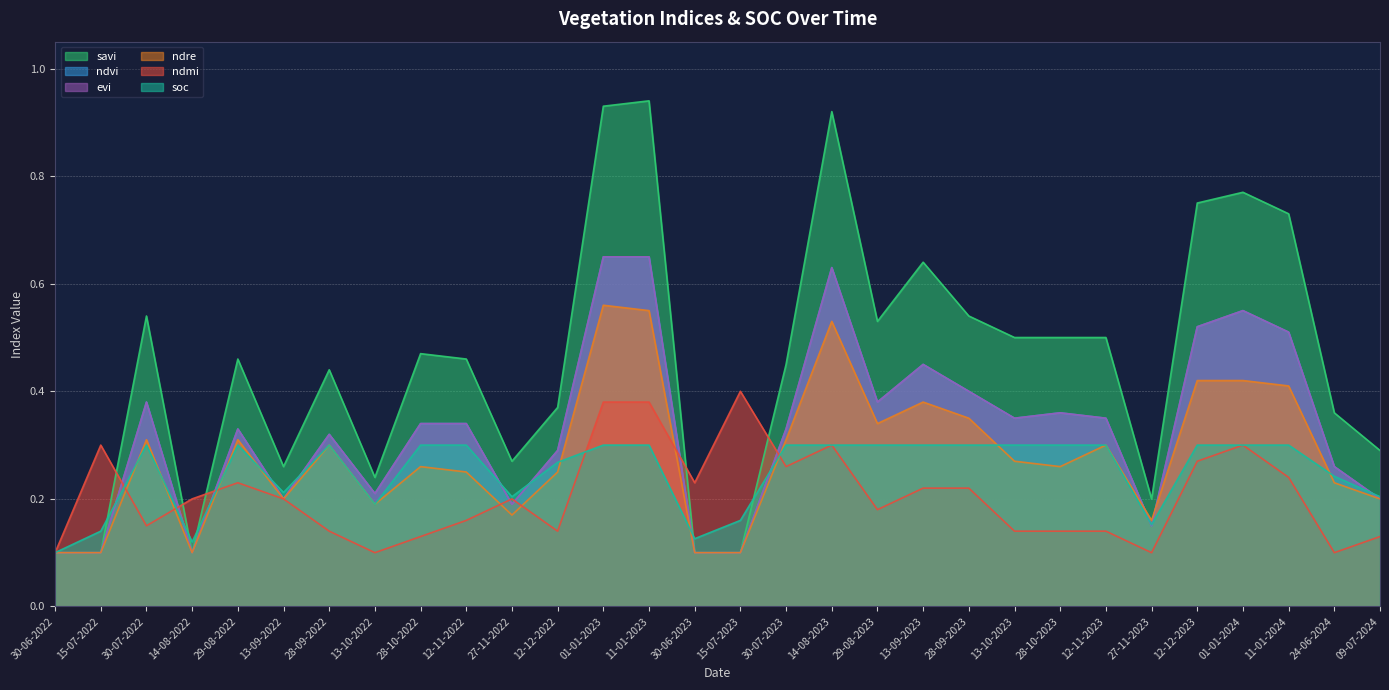

What is the label of the 2nd point from the right?

24-06-2024